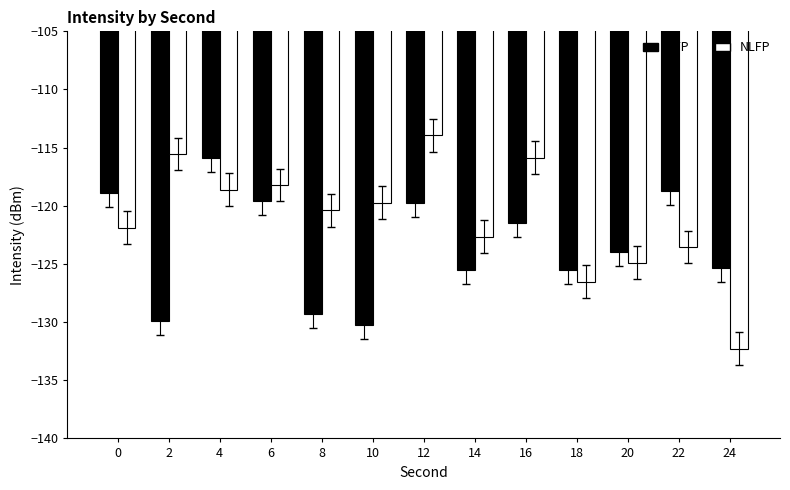

What are all the series names shown in the legend?

LFP, NLFP